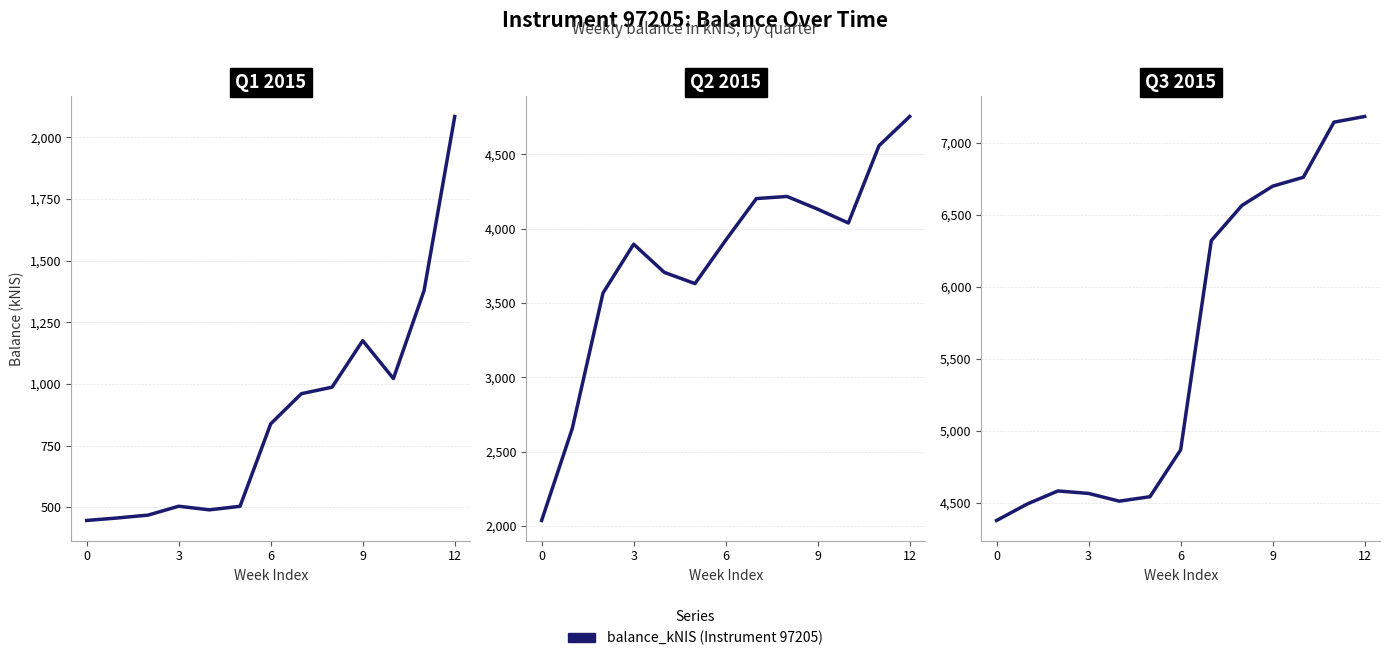

How many data points are above 4868?

7